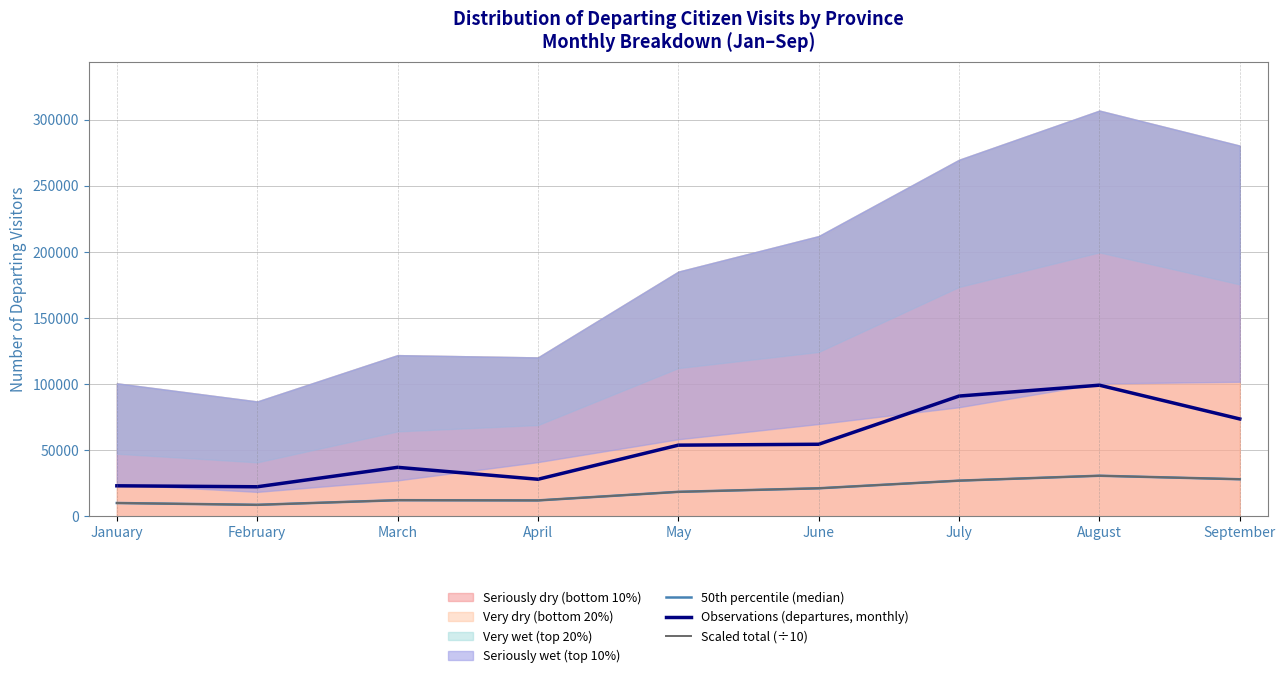

True or false: Observations (departures, monthly) and 50th percentile (median) intersect in this chart.

False